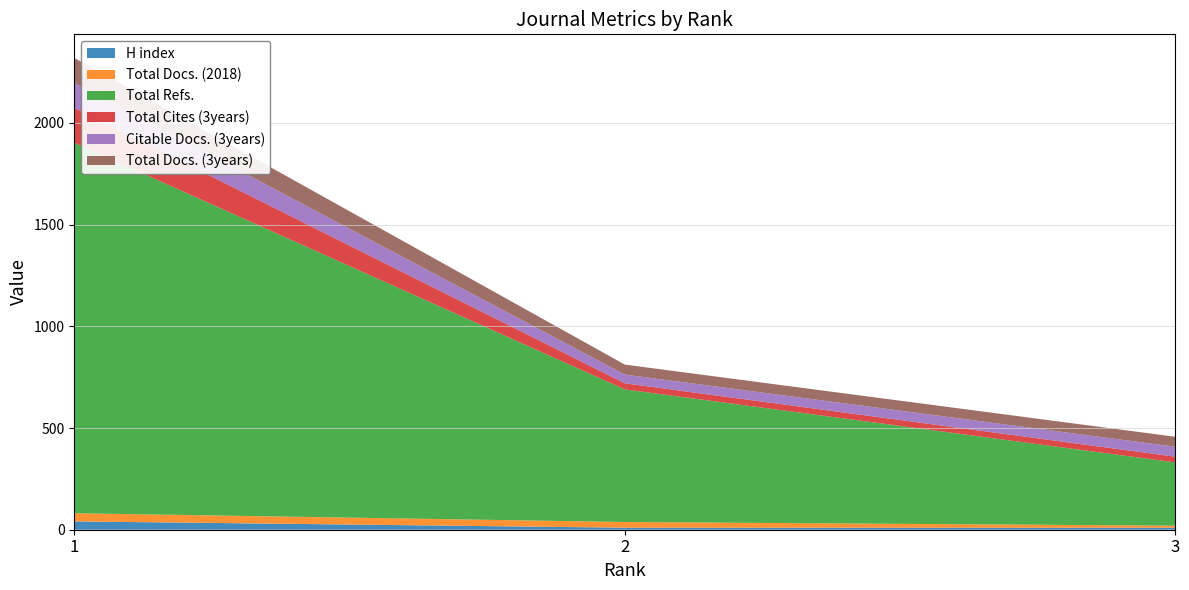

Reading left to right, transcribe all the data shown in this chart.

H index: 1=41	2=10	3=10
Total Docs. (2018): 1=40	2=28	3=10
Total Refs.: 1=1822	2=652	3=311
Total Cites (3years): 1=172	2=30	3=28
Citable Docs. (3years): 1=122	2=43	3=49
Total Docs. (3years): 1=123	2=49	3=49